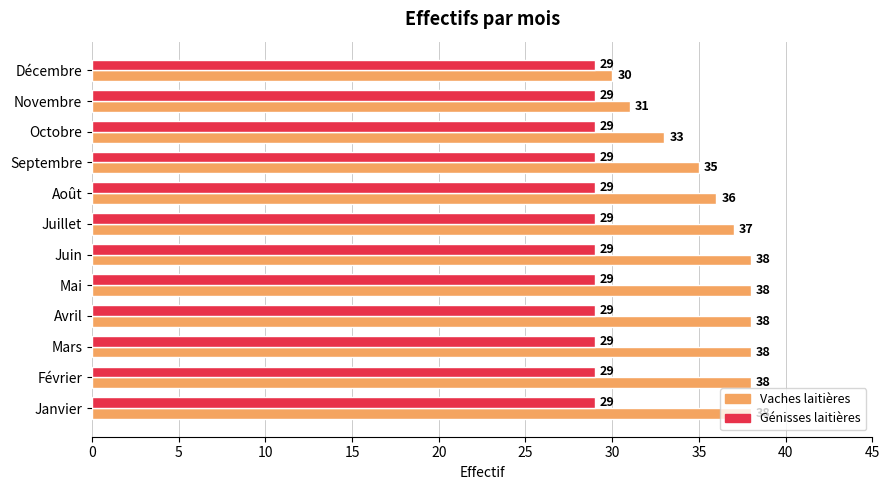

Between Août and Novembre, which series saw the biggest shift?

Vaches laitières